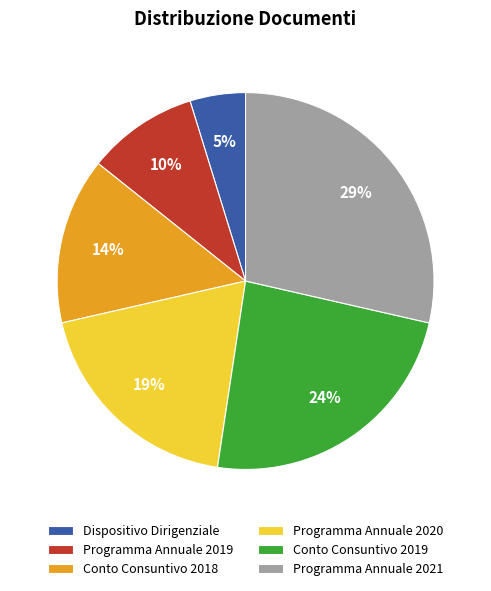

To the nearest percent, what is the combined percentage of Conto Consuntivo 2019 and Dispositivo Dirigenziale?

29%